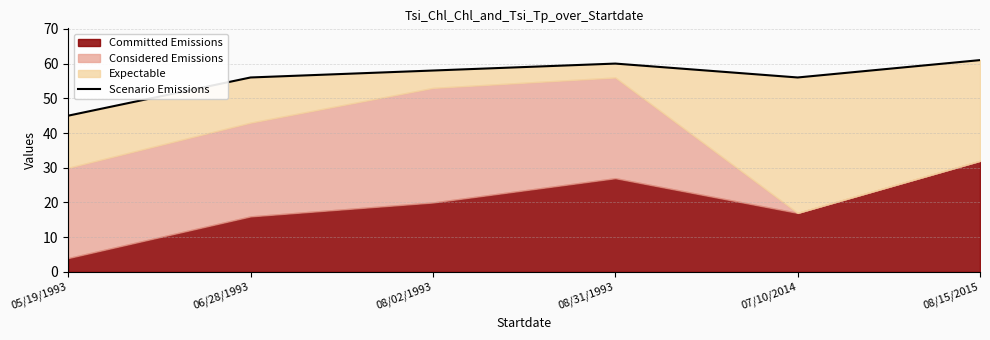

Reading left to right, what are all the values shown in this chart?

05/19/1993=45	06/28/1993=56	08/02/1993=58	08/31/1993=60	07/10/2014=56	08/15/2015=61